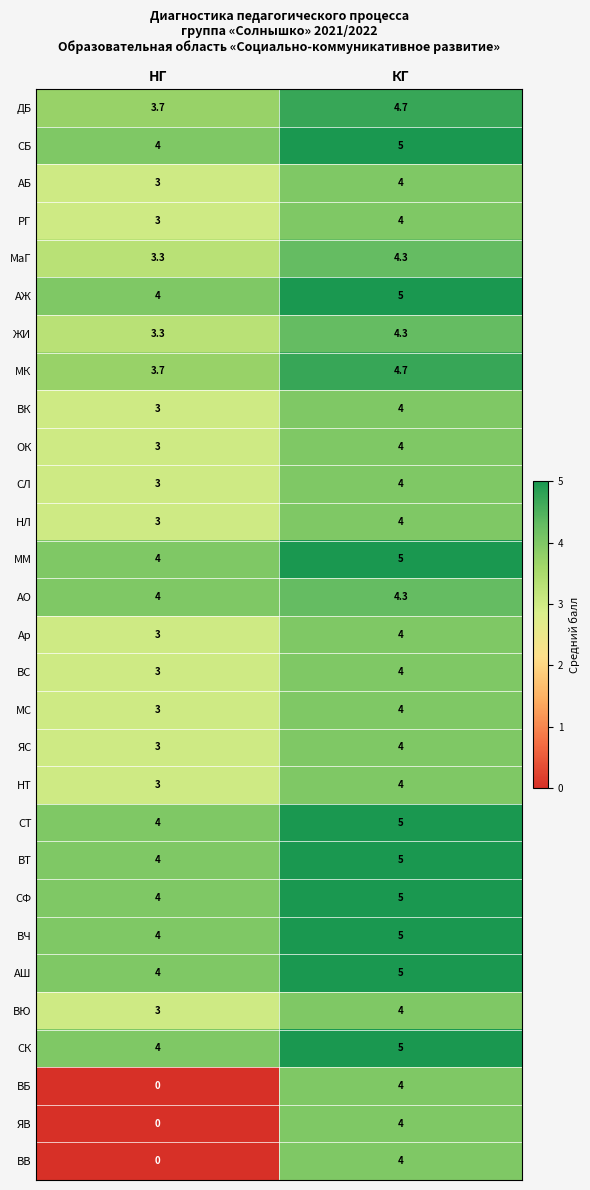

True or false: СТ has a value of 5.0 at КГ.

True